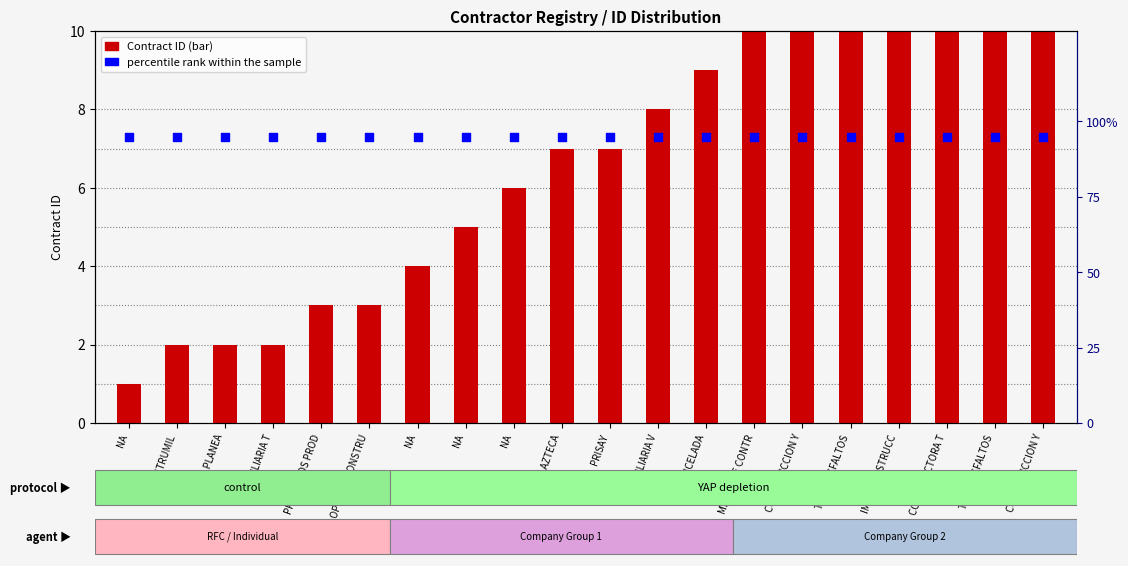

Which series has the largest total across all categories?

percentile rank within the sample